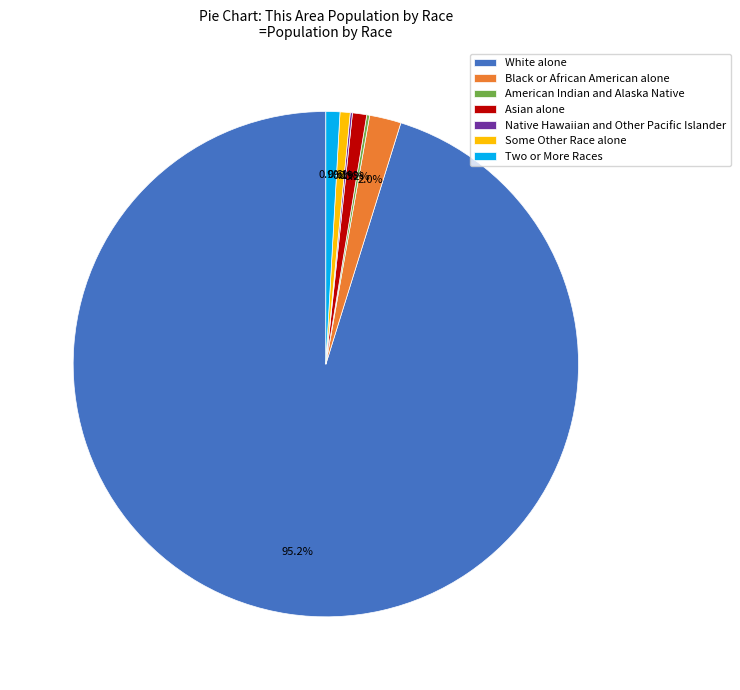

Combined, what portion of the pie is Asian alone and Black or African American alone?

2.9%